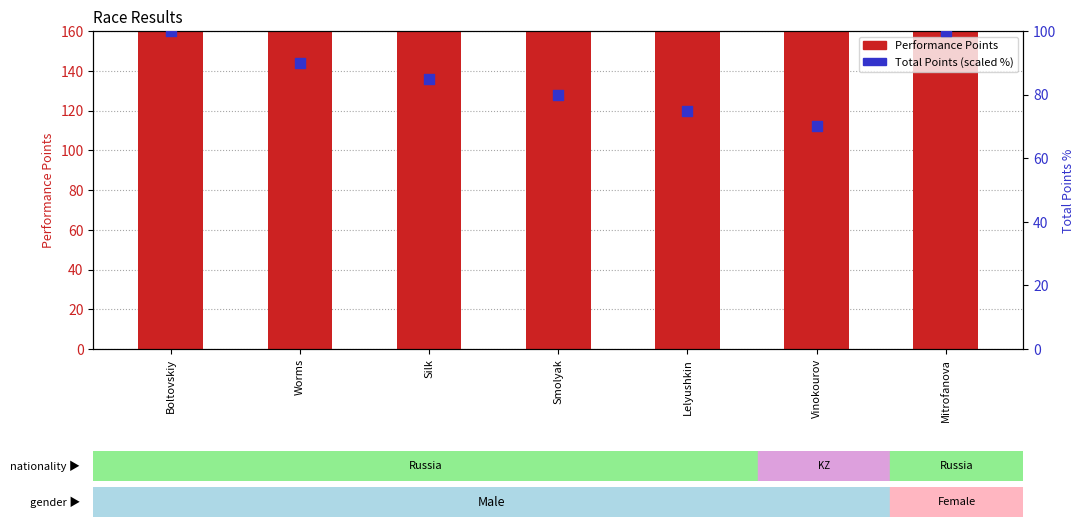

Which series has the largest Y range (max minus min)?

Performance Points